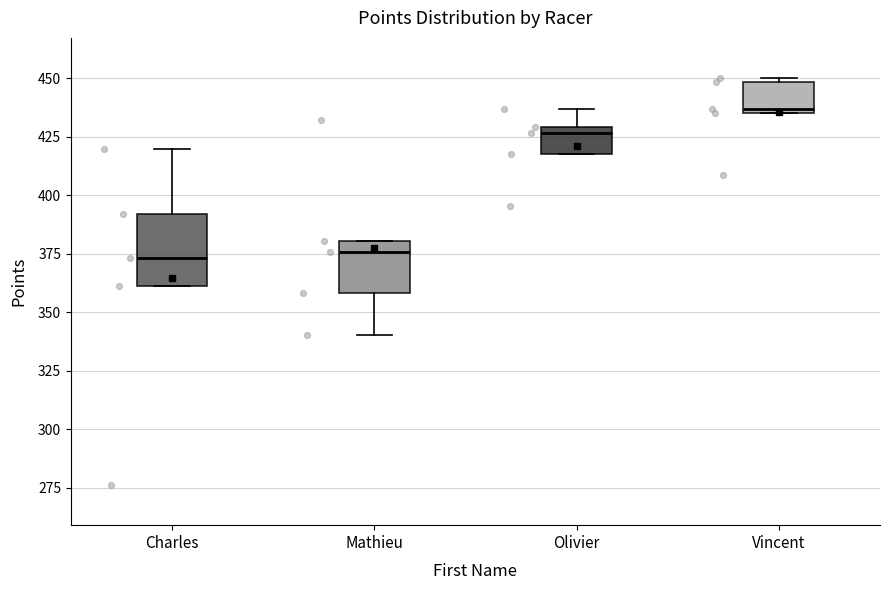

Reading left to right, transcribe this box plot: for each box, give where its median line is, the range the box spans, and where its two whiskers end, as read against the y-axis. The values are not printed on the chart, so give them approximately, as read against the axis.

Charles: median 375, box 360 to 390, whiskers 360 to 420
Mathieu: median 375, box 360 to 380, whiskers 340 to 380
Olivier: median 425, box 420 to 430, whiskers 420 to 435
Vincent: median 435 (just above the box's lower edge), box 435 to 450, whiskers 435 to 450